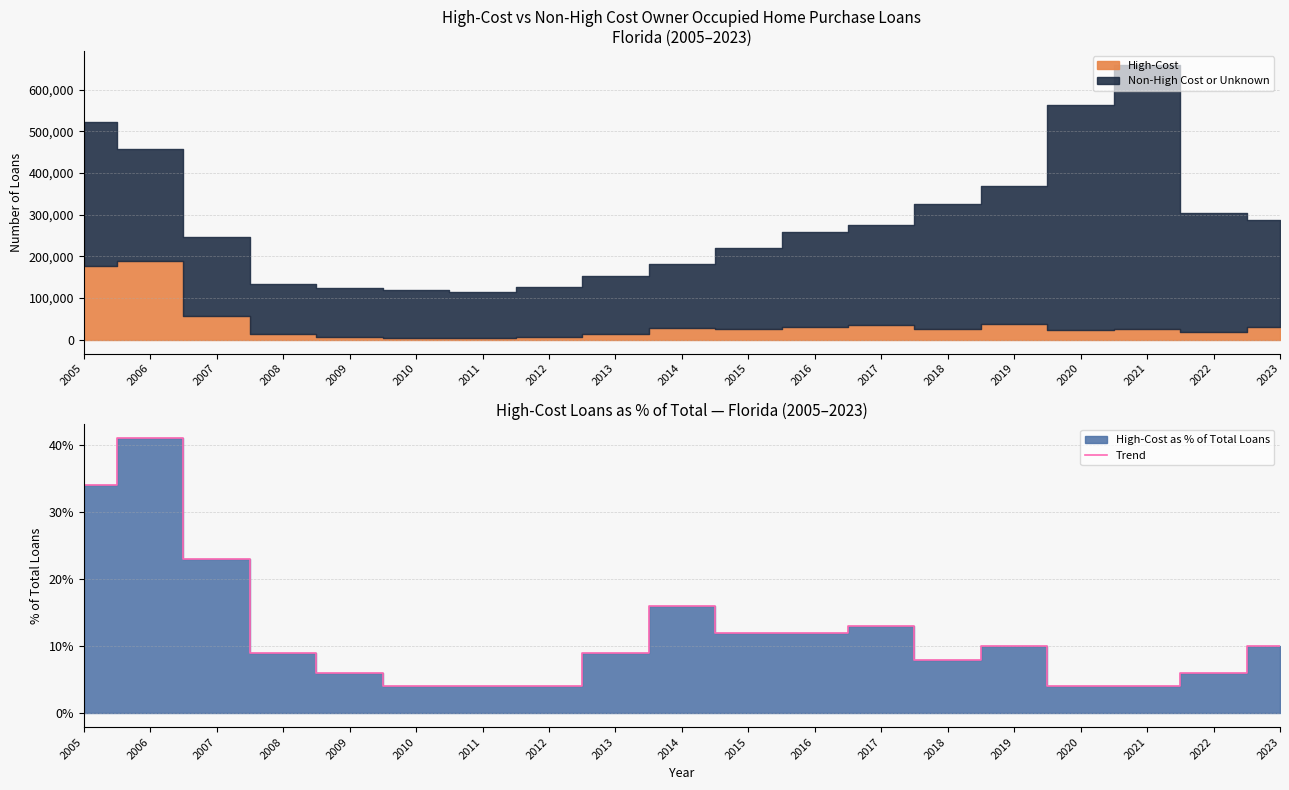

How many values exceed 9?

9